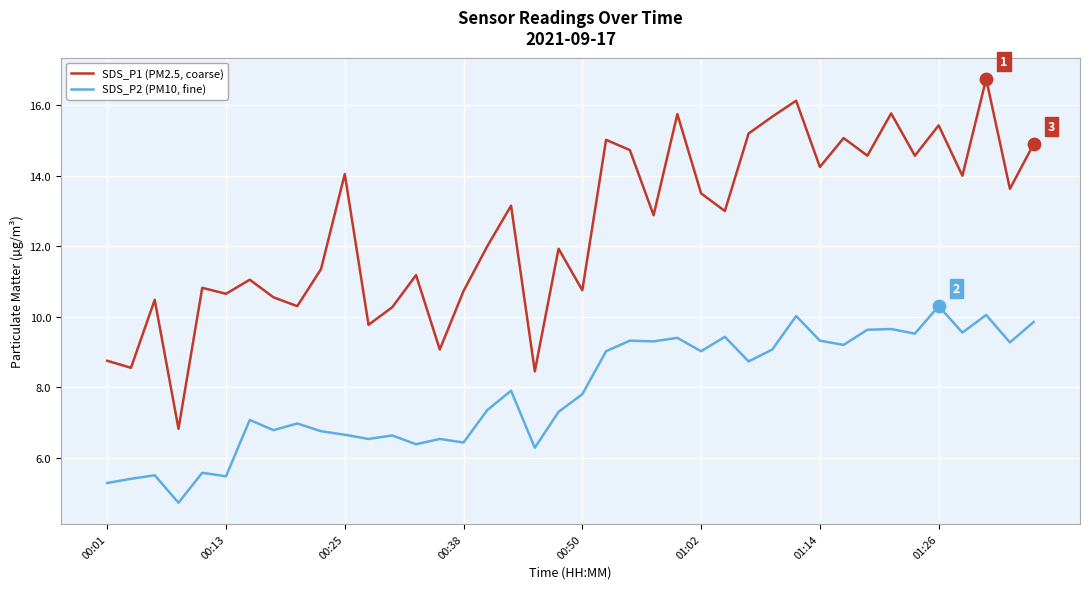

Which series has the largest total across all categories?

SDS_P1 (PM2.5, coarse)